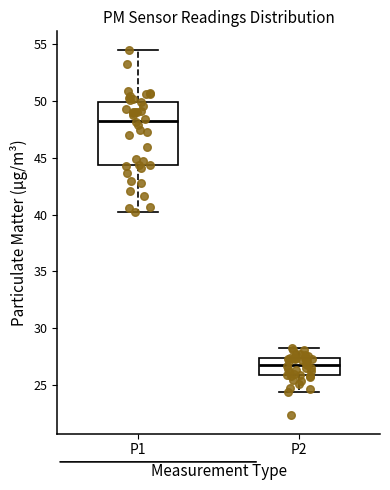

Reading left to right, read every box against the y-axis: the position of its median line, the range the box covers, and the ends of its whiskers. The values are not printed on the chart, so give them approximately, as read against the axis.

P1: median 48.5, box 44.5 to 50.0, whiskers 40.0 to 54.5
P2: median 27.0, box 26.0 to 27.5, whiskers 24.5 to 28.5